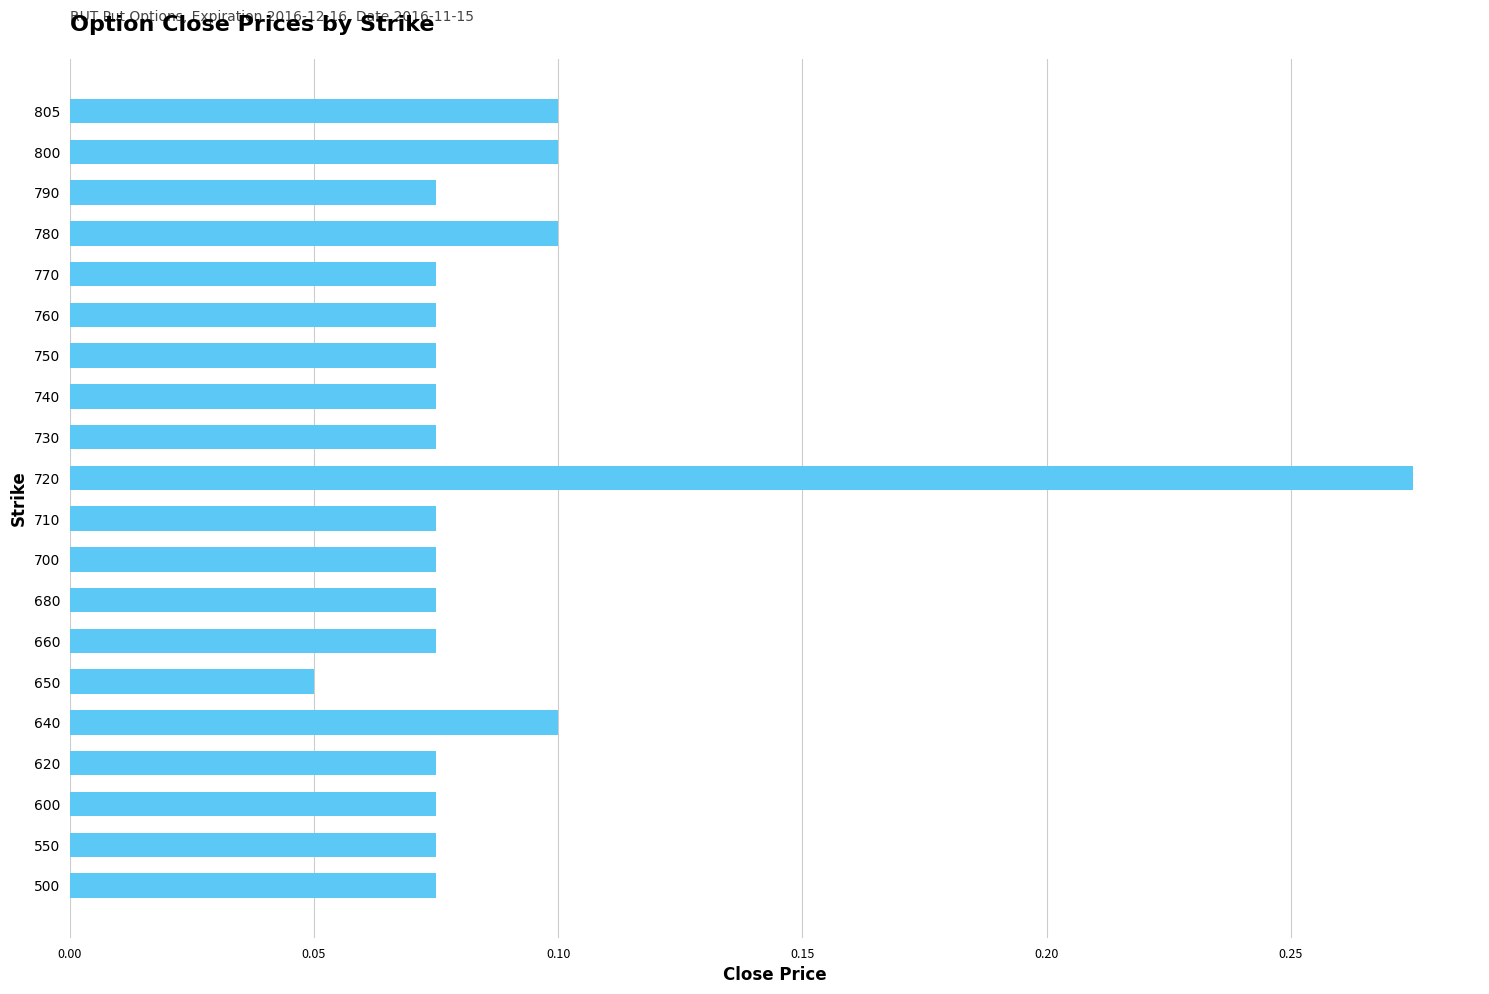

Which category has the lowest value across all series?

650